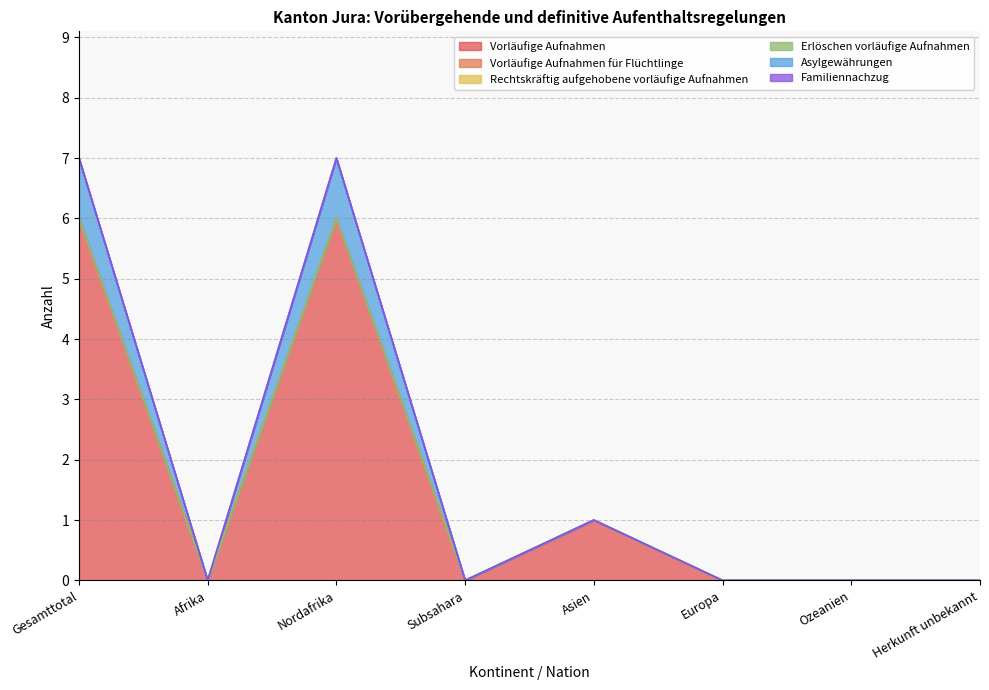

Reading right to left, what are all the values shown in this chart?

Vorläufige Aufnahmen: Herkunft unbekannt=0	Ozeanien=0	Europa=0	Asien=1	Subsahara=0	Nordafrika=6	Afrika=0	Gesamttotal=6
Vorläufige Aufnahmen für Flüchtlinge: Herkunft unbekannt=0	Ozeanien=0	Europa=0	Asien=0	Subsahara=0	Nordafrika=0	Afrika=0	Gesamttotal=0
Rechtskräftig aufgehobene vorläufige Aufnahmen: Herkunft unbekannt=0	Ozeanien=0	Europa=0	Asien=0	Subsahara=0	Nordafrika=0	Afrika=0	Gesamttotal=0
Erlöschen vorläufige Aufnahmen: Herkunft unbekannt=0	Ozeanien=0	Europa=0	Asien=0	Subsahara=0	Nordafrika=0	Afrika=0	Gesamttotal=0
Asylgewährungen: Herkunft unbekannt=0	Ozeanien=0	Europa=0	Asien=0	Subsahara=0	Nordafrika=1	Afrika=0	Gesamttotal=1
Familiennachzug: Herkunft unbekannt=0	Ozeanien=0	Europa=0	Asien=0	Subsahara=0	Nordafrika=0	Afrika=0	Gesamttotal=0